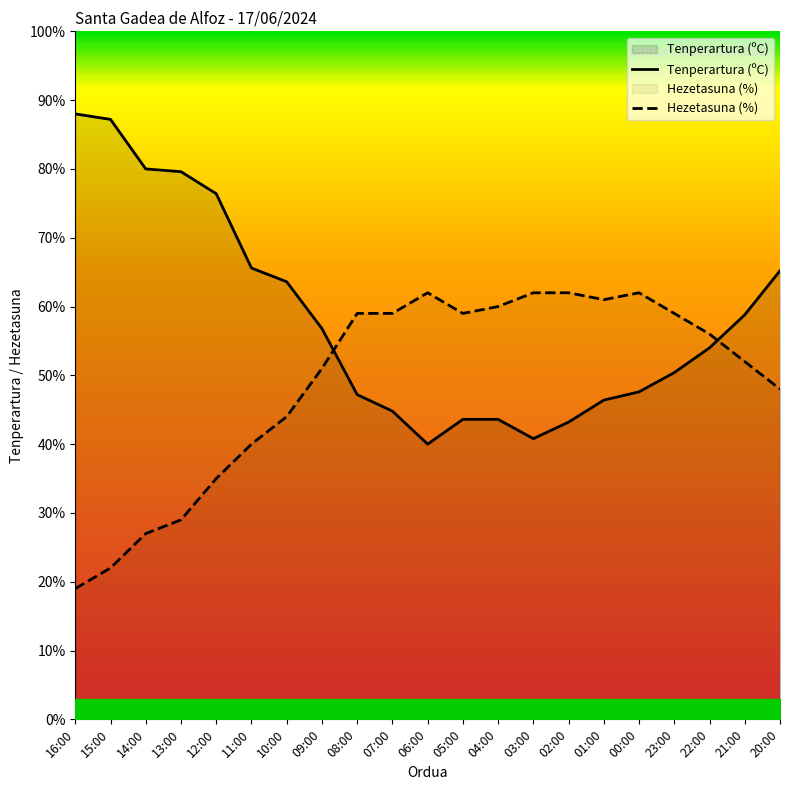

True or false: Tenperartura (ºC) has a value of 56.8 at 09:00.

True